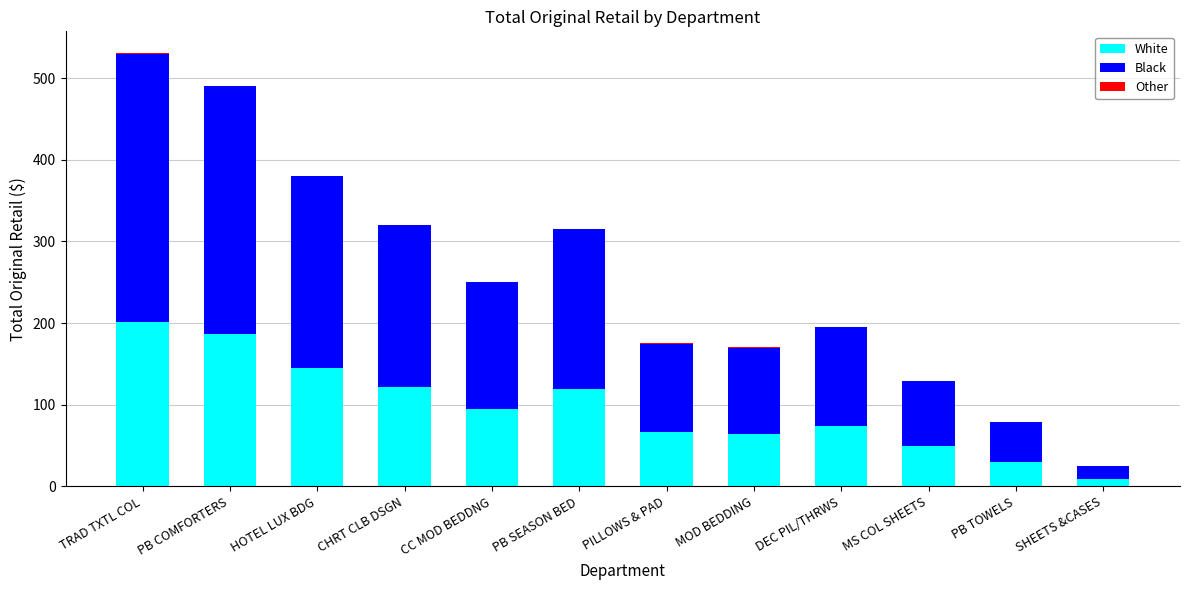

Are the bars horizontal?

No